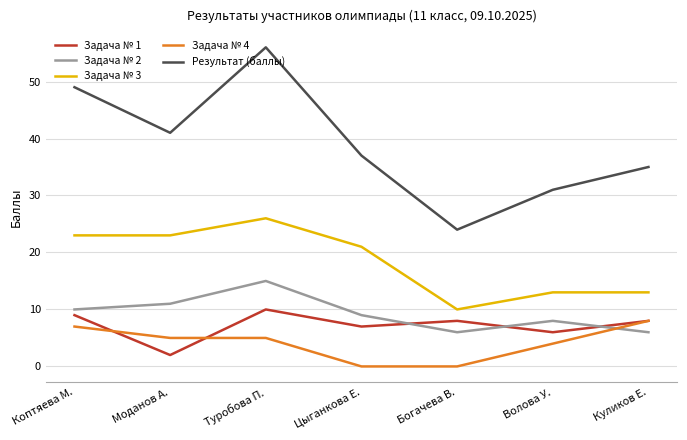

List the labels in order of Результат (баллы) value, smallest first.

Богачева В., Волова У., Куликов Е., Цыганкова Е., Моданов А., Коптяева М., Туробова П.